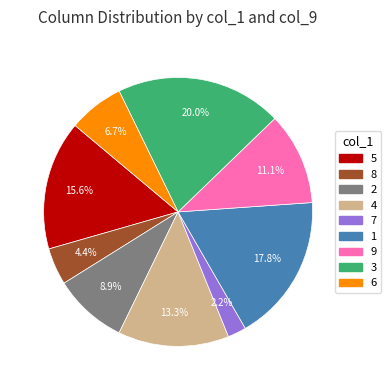

Approximately how many times larger is the value at 2 compared to 7?

4.0